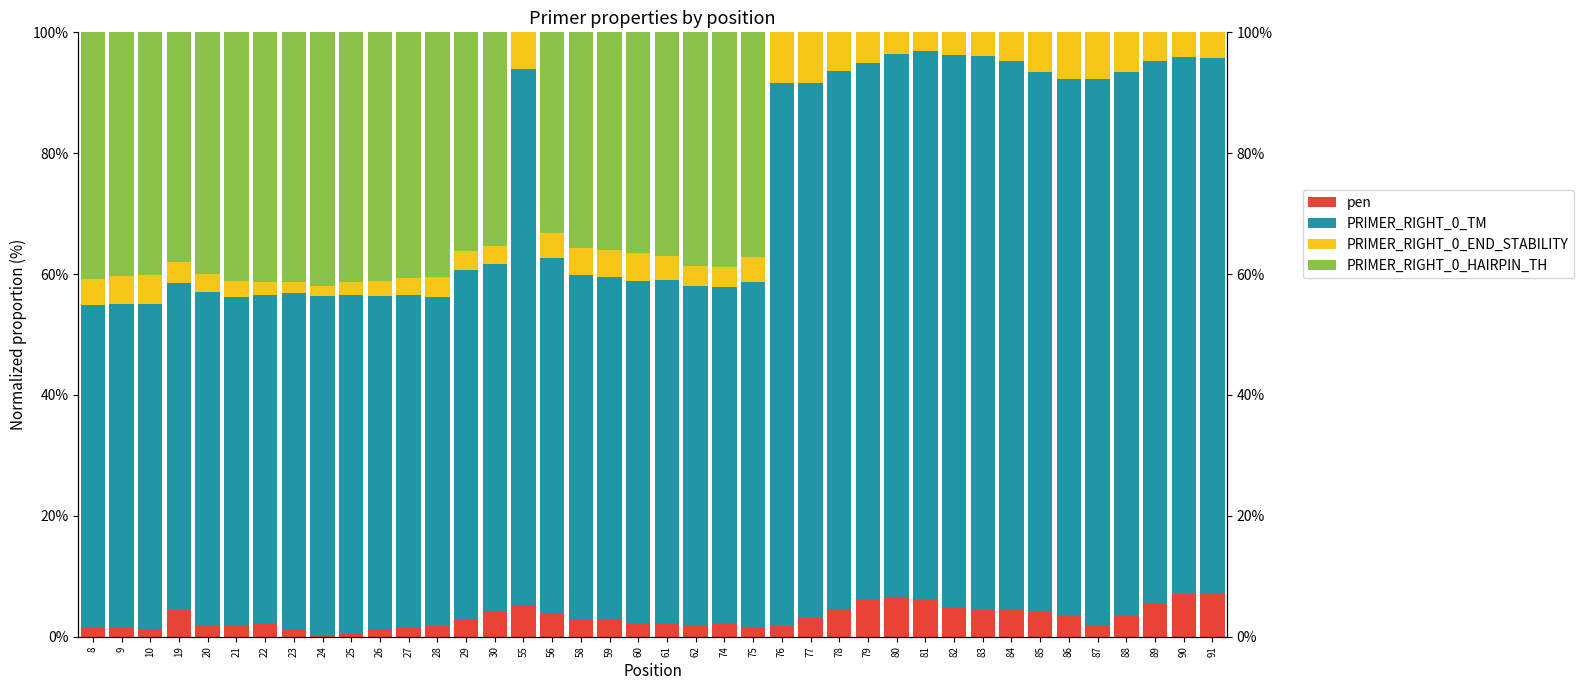

Reading left to right, extract all data points from this chart.

pen: 8=1.4	9=1.5	10=1.2	19=4.4	20=1.9	21=1.9	22=2.2	23=1.2	24=0.3	25=0.5	26=1.1	27=1.4	28=1.8	29=2.9	30=4.0	55=5.2	56=3.8	58=2.9	59=2.9	60=2.2	61=2.2	62=1.9	74=2.1	75=1.5	76=1.8	77=3.1	78=4.5	79=6.0	80=6.6	81=6.3	82=4.9	83=4.5	84=4.6	85=4.1	86=3.4	87=1.9	88=3.4	89=5.4	90=7.1	91=7.2
PRIMER_RIGHT_0_TM: 8=53.5	9=53.6	10=53.9	19=54.0	20=55.2	21=54.3	22=54.3	23=55.8	24=56.0	25=56.0	26=55.3	27=55.0	28=54.4	29=57.8	30=57.6	55=88.7	56=58.9	58=57.0	59=56.6	60=56.7	61=56.9	62=56.1	74=55.8	75=57.3	76=89.7	77=88.5	78=89.0	79=88.8	80=89.7	81=90.5	82=91.4	83=91.6	84=90.7	85=89.4	86=88.9	87=90.3	88=90.0	89=89.8	90=88.7	91=88.5
PRIMER_RIGHT_0_END_STABILITY: 8=4.3	9=4.7	10=4.7	19=3.5	20=2.9	21=2.6	22=2.1	23=1.7	24=1.7	25=2.1	26=2.6	27=2.9	28=3.2	29=3.0	30=2.9	55=6.1	56=4.2	58=4.4	59=4.5	60=4.6	61=3.8	62=3.3	74=3.3	75=4.1	76=8.5	77=8.4	78=6.4	79=5.1	80=3.7	81=3.2	82=3.7	83=3.9	84=4.7	85=6.5	86=7.8	87=7.8	88=6.6	89=4.8	90=4.2	91=4.3
PRIMER_RIGHT_0_HAIRPIN_TH: 8=40.8	9=40.3	10=40.2	19=38.1	20=40.0	21=41.2	22=41.4	23=41.4	24=42.0	25=41.4	26=41.1	27=40.6	28=40.5	29=36.3	30=35.4	55=0.0	56=33.1	58=35.6	59=36.0	60=36.5	61=37.1	62=38.7	74=38.8	75=37.1	76=0.0	77=0.0	78=0.0	79=0.0	80=0.0	81=0.0	82=0.0	83=0.0	84=0.0	85=0.0	86=0.0	87=0.0	88=0.0	89=0.0	90=0.0	91=0.0